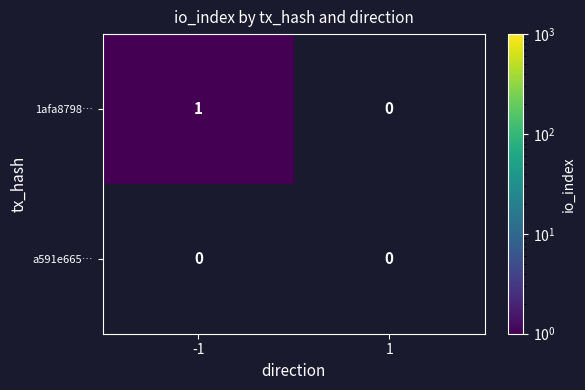

True or false: 1afa8798… has a value of 1 at -1.

True